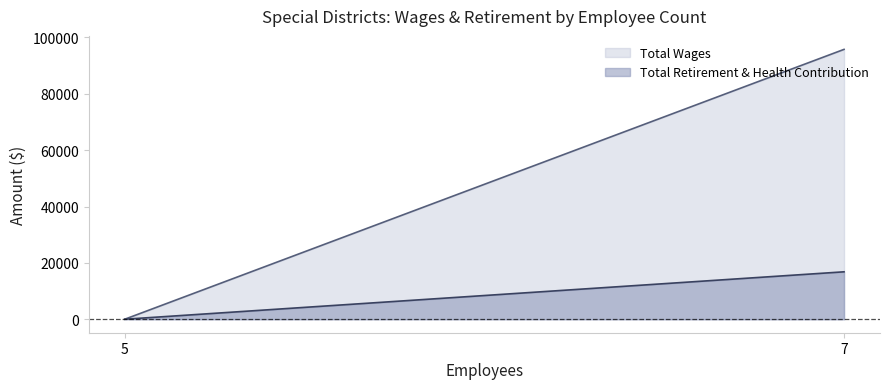

What is the highest value of the Total Retirement & Health Contribution series?

16832